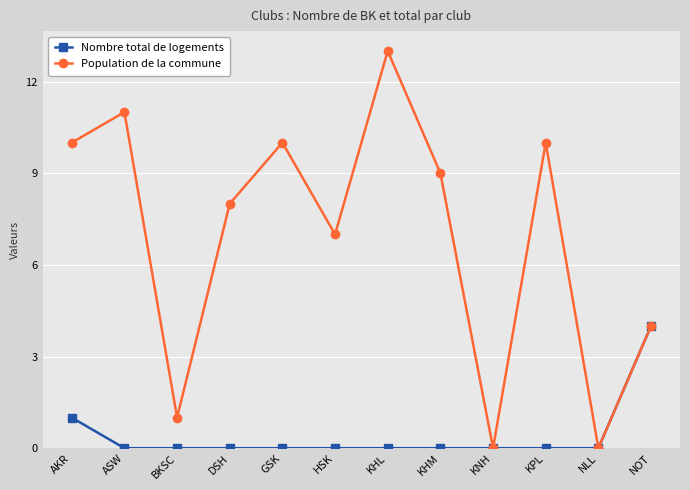

Which series has the largest total across all categories?

Population de la commune